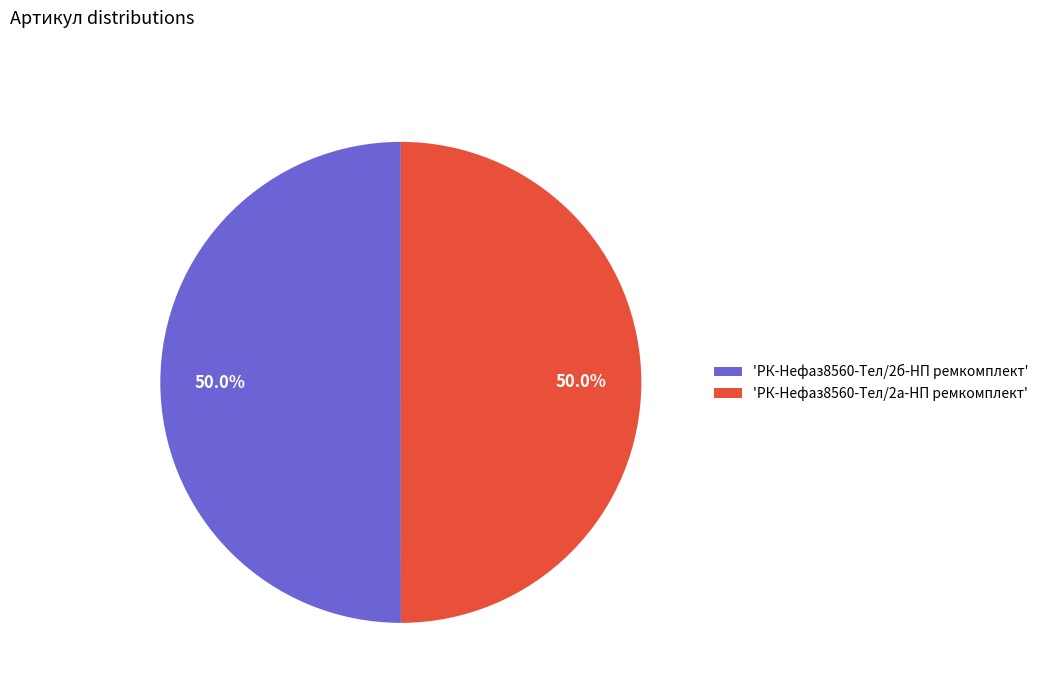

Combined, do 'РК-Нефаз8560-Тел/2б-НП ремкомплект' and 'РК-Нефаз8560-Тел/2а-НП ремкомплект' account for over 50%?

Yes